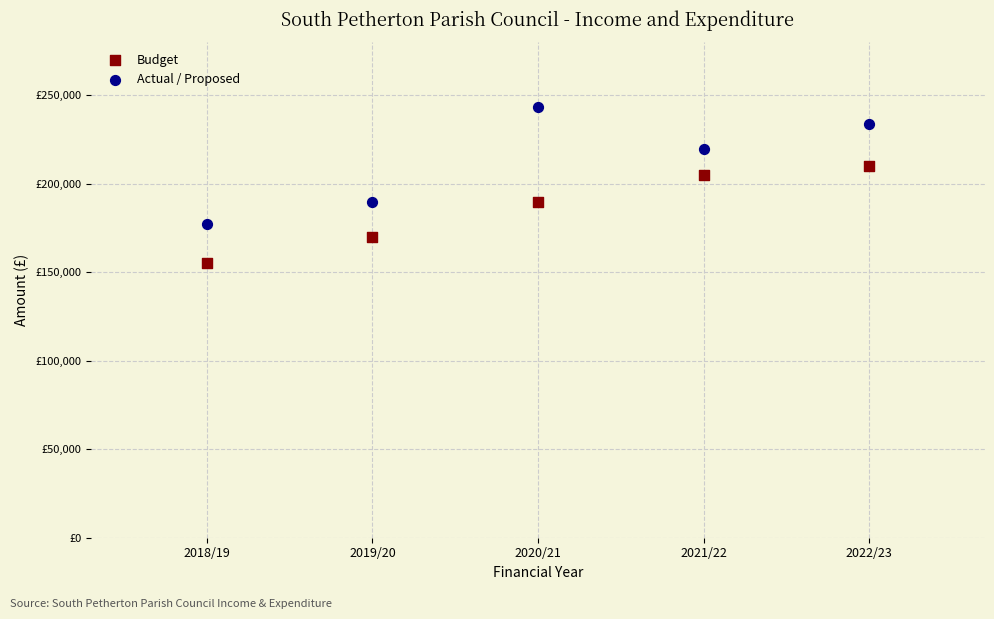

What are all the series names shown in the legend?

Budget, Actual / Proposed